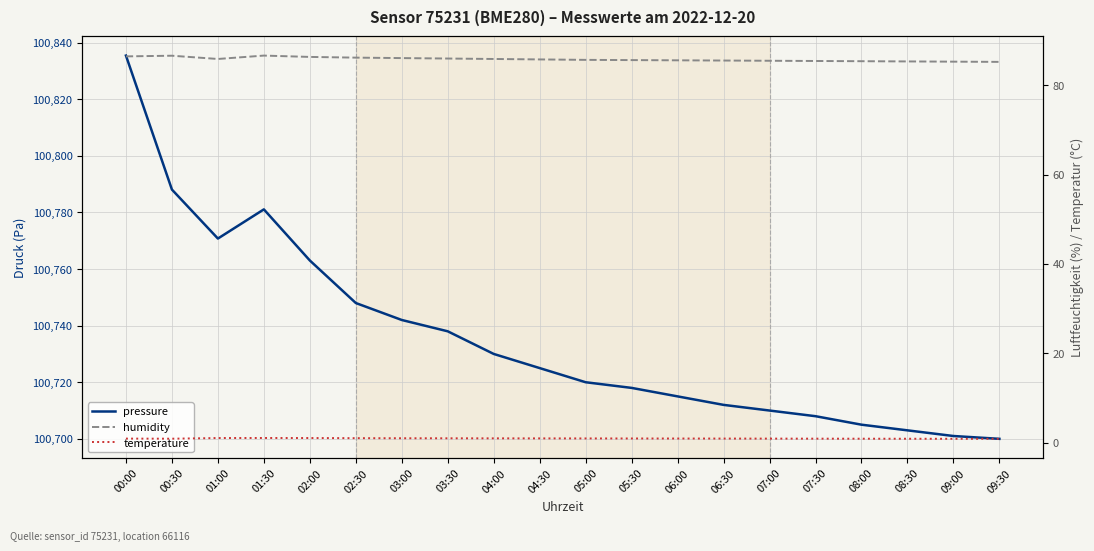

At which label does pressure reach its peak?

00:00